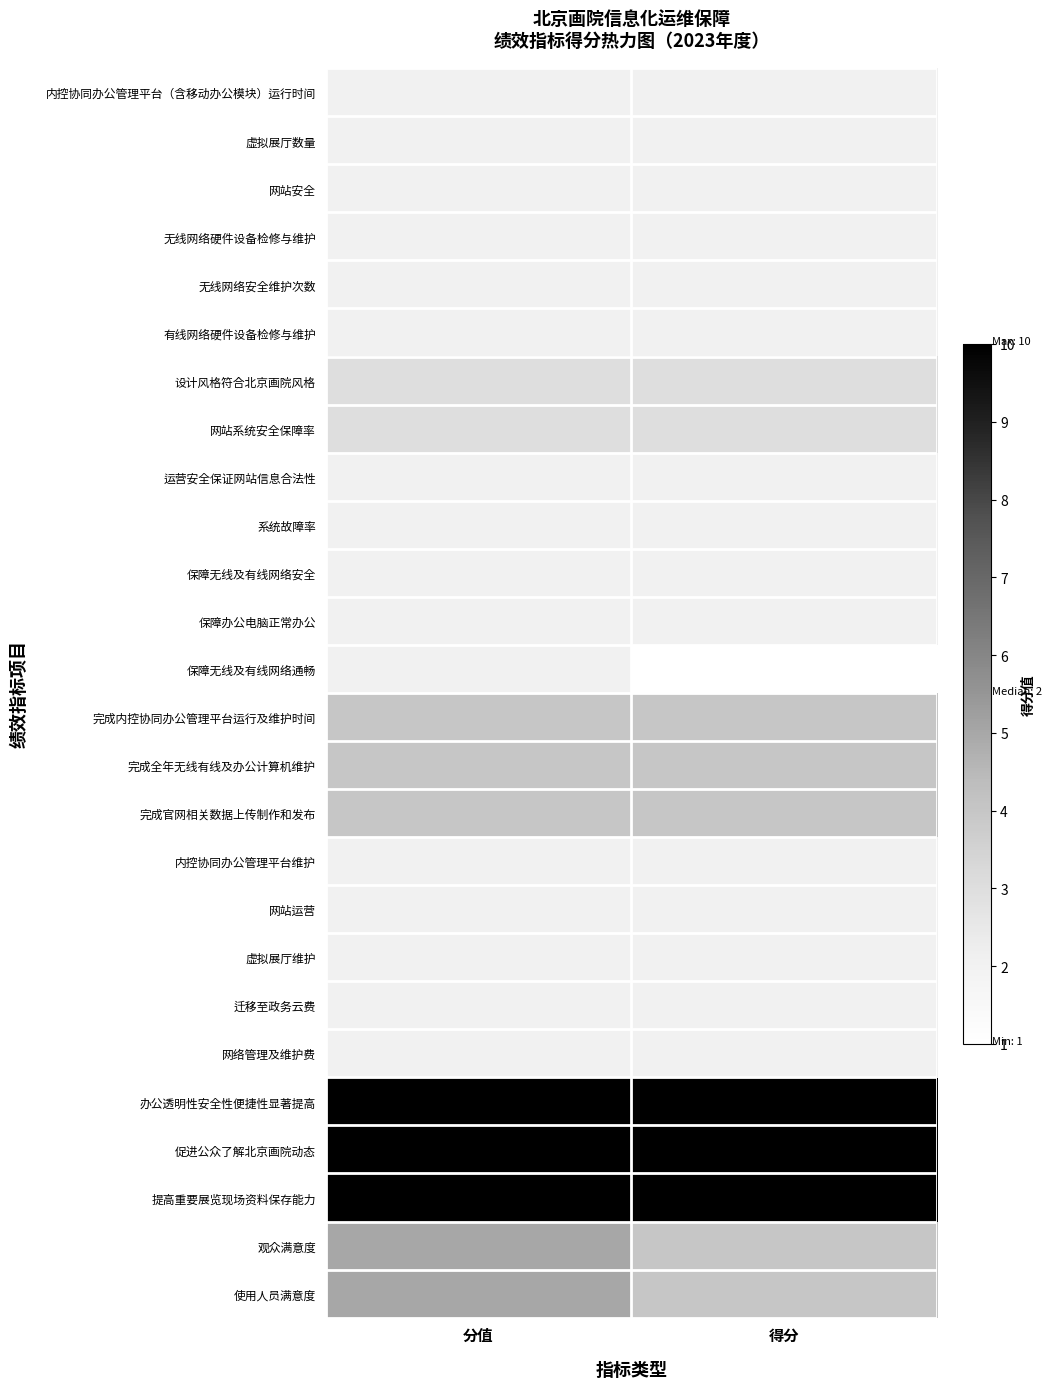

Which label corresponds to the largest value in the chart?

分值